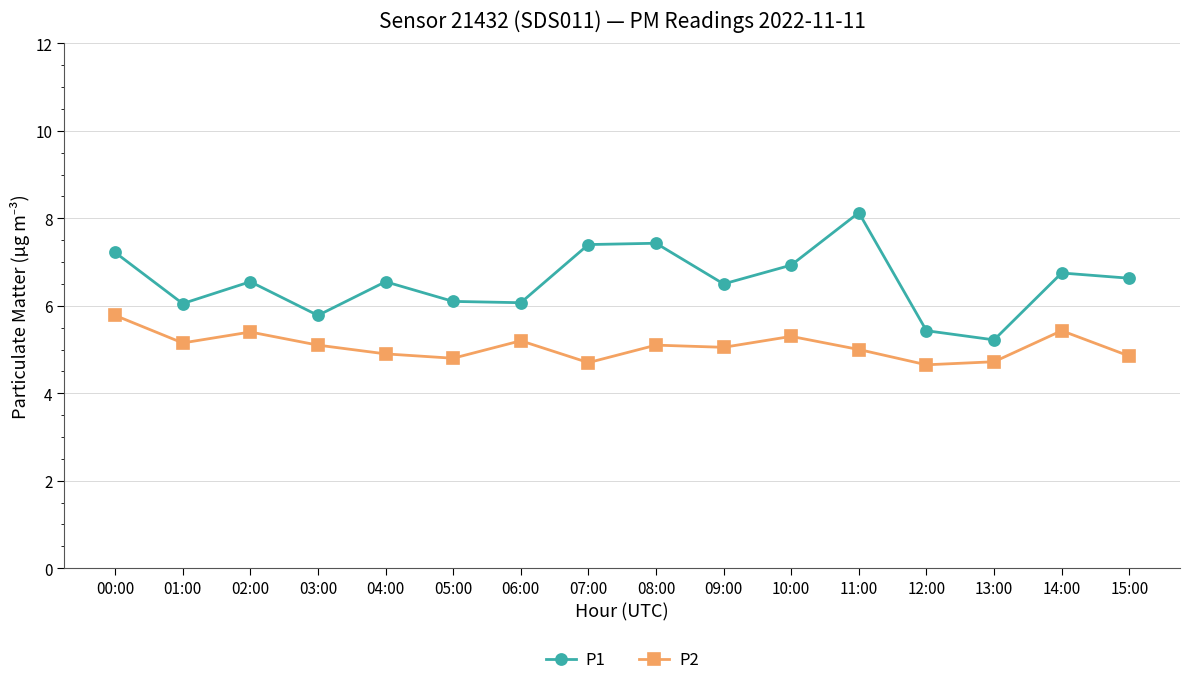

What is the difference between the second highest and second lowest values in the P1 series?

2.0